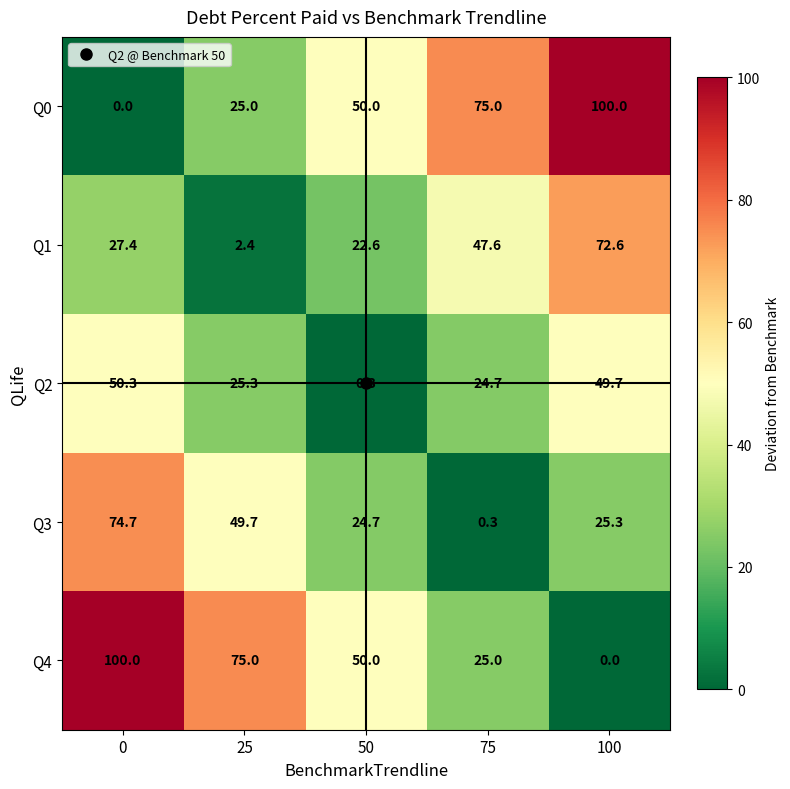

Count the Q4 values in the range 25 to 75.

3